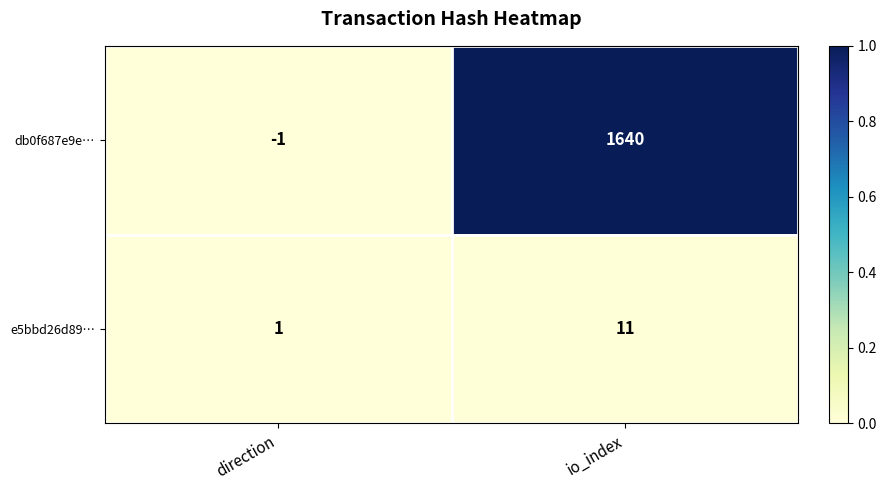

Is it true that e5bbd26d89… equals 4 at io_index?

False